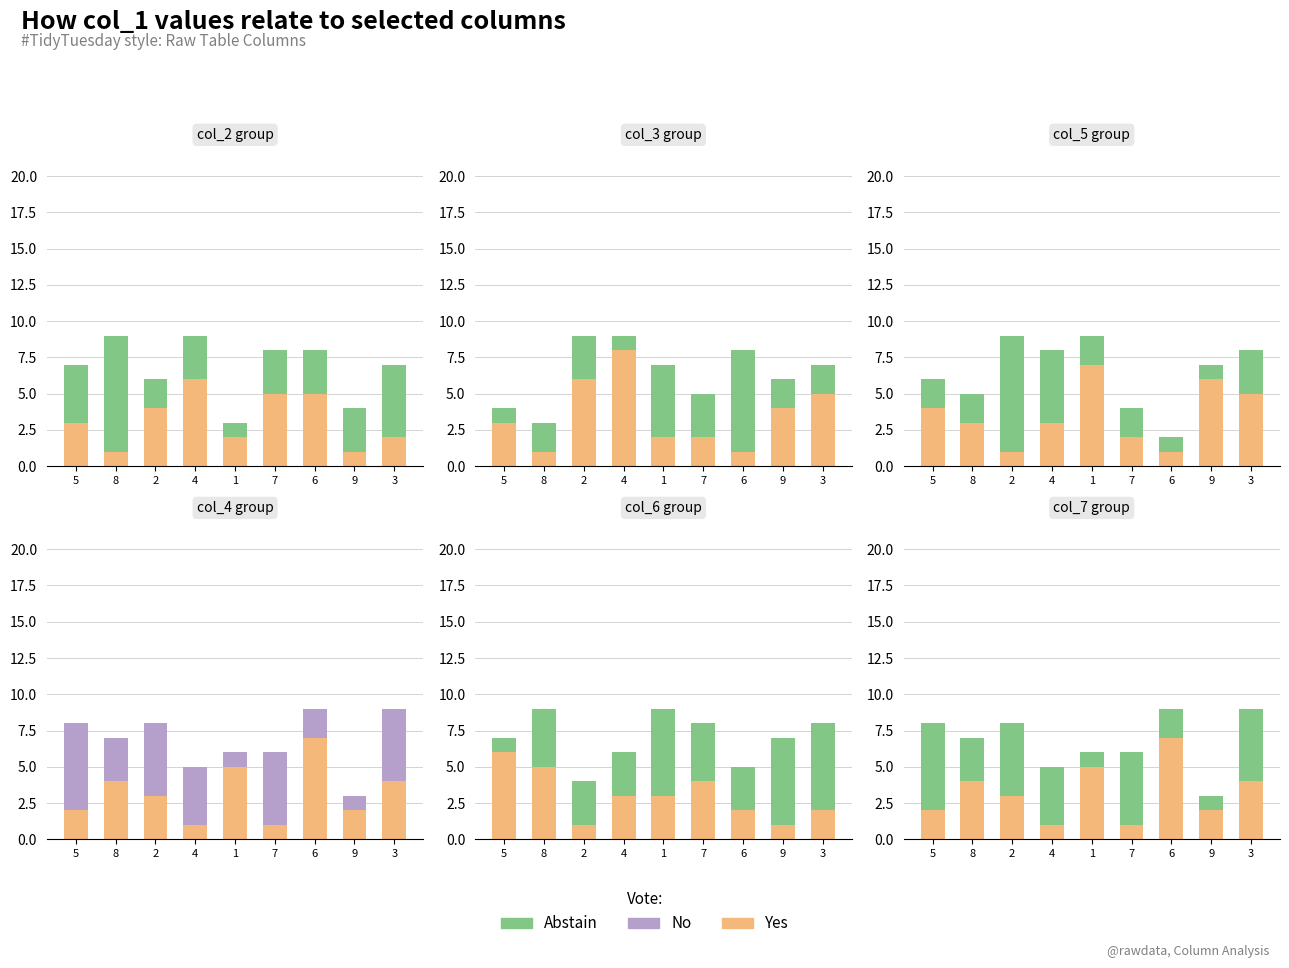

True or false: Yes has a value of 6 at 7.

True